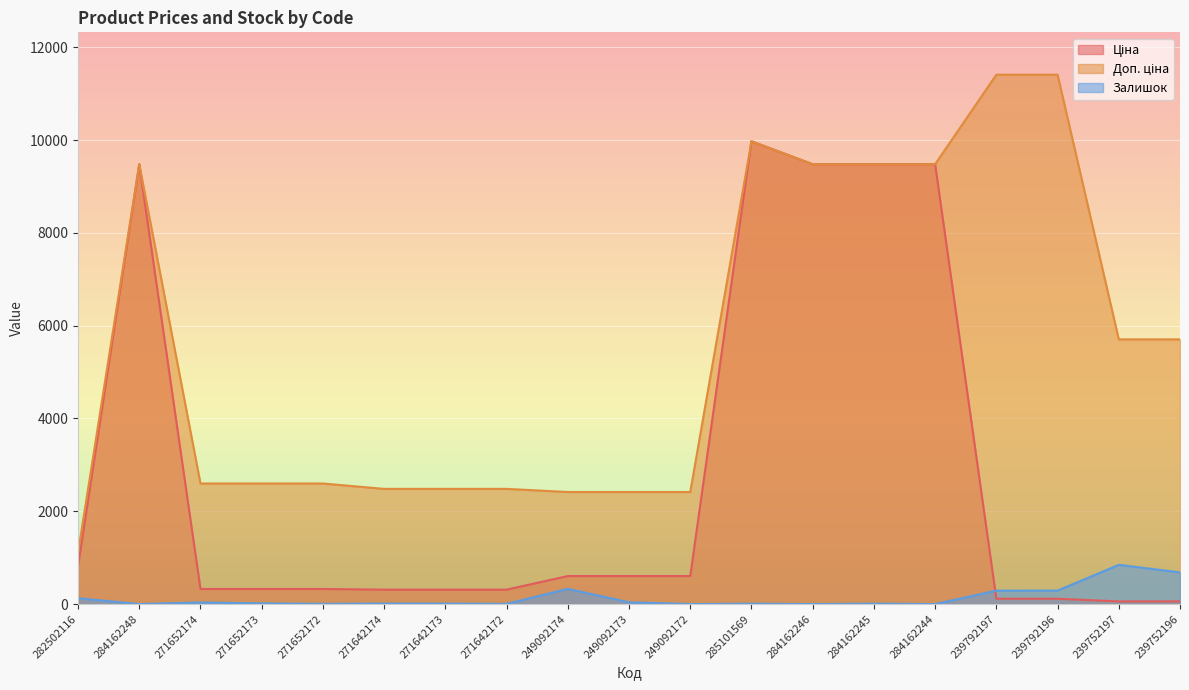

List the series in order of their overall mean, highest first.

Доп. ціна, Ціна, Залишок